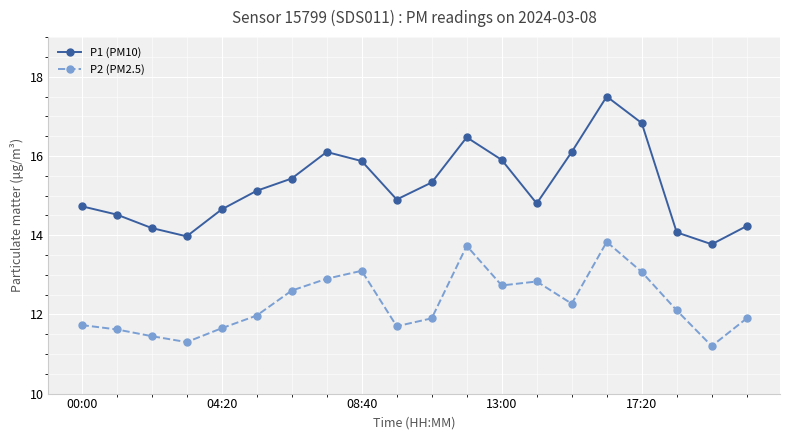

List the series in order of their overall mean, highest first.

P1 (PM10), P2 (PM2.5)